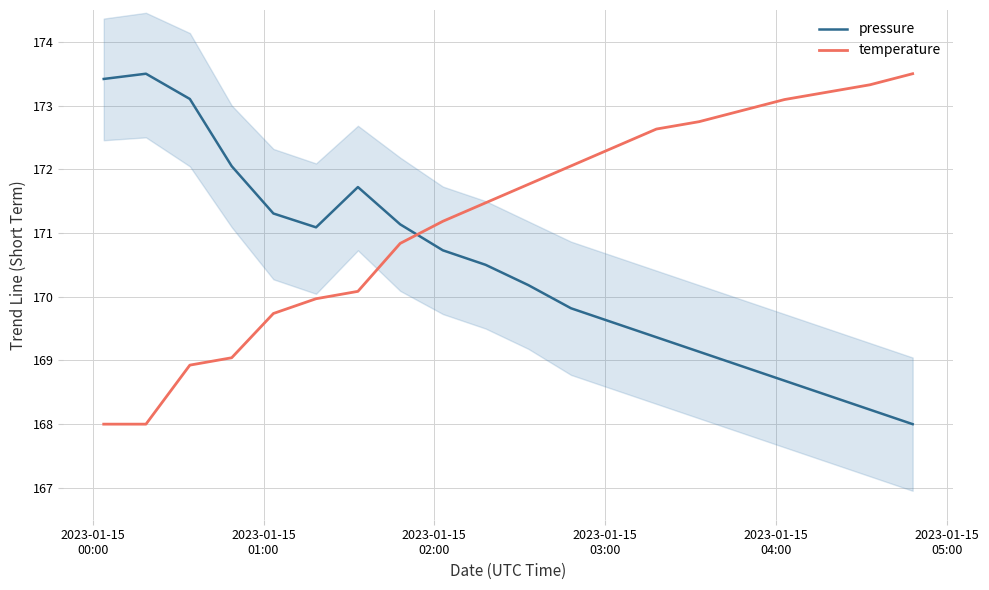

How many intersections are there between pressure and temperature?

1